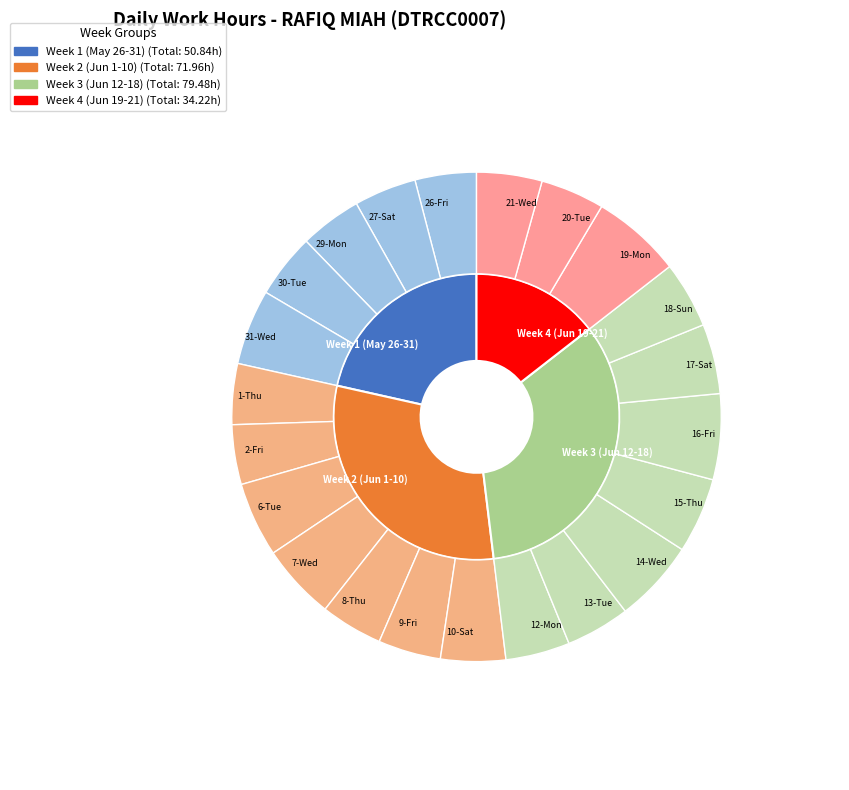

Rank the categories by value from highest to lowest.

19-Mon, 16-Fri, 14-Wed, 7-Wed, 31-Wed, 15-Thu, 6-Tue, 17-Sat, 18-Sun, 21-Wed, 10-Sat, 30-Tue, 12-Mon, 13-Tue, 20-Tue, 9-Fri, 27-Sat, 8-Thu, 29-Mon, 26-Fri, 1-Thu, 2-Fri